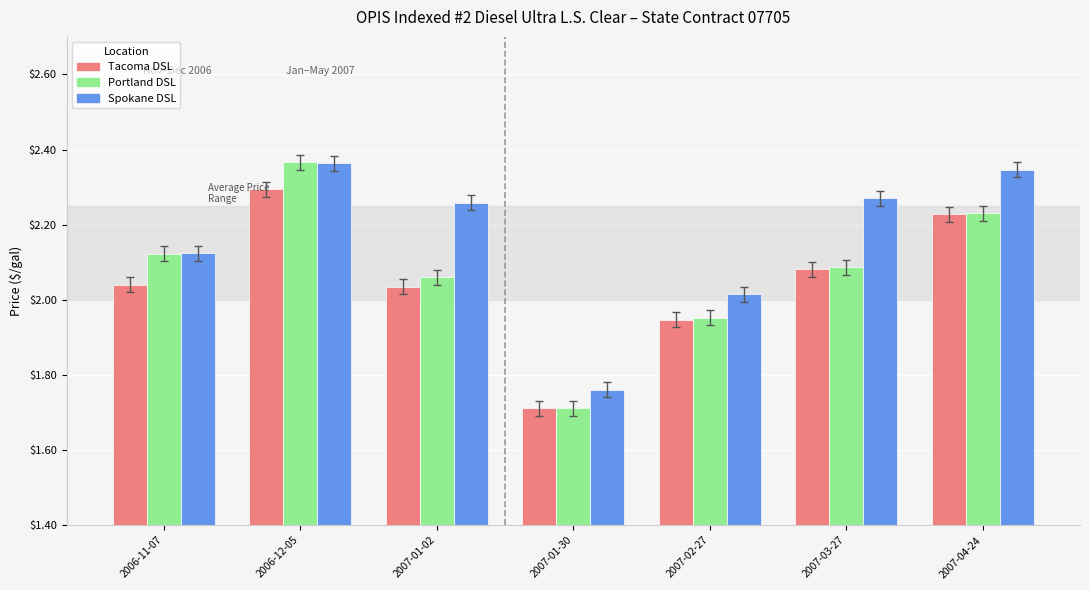

What is the minimum value shown in the chart?

1.7